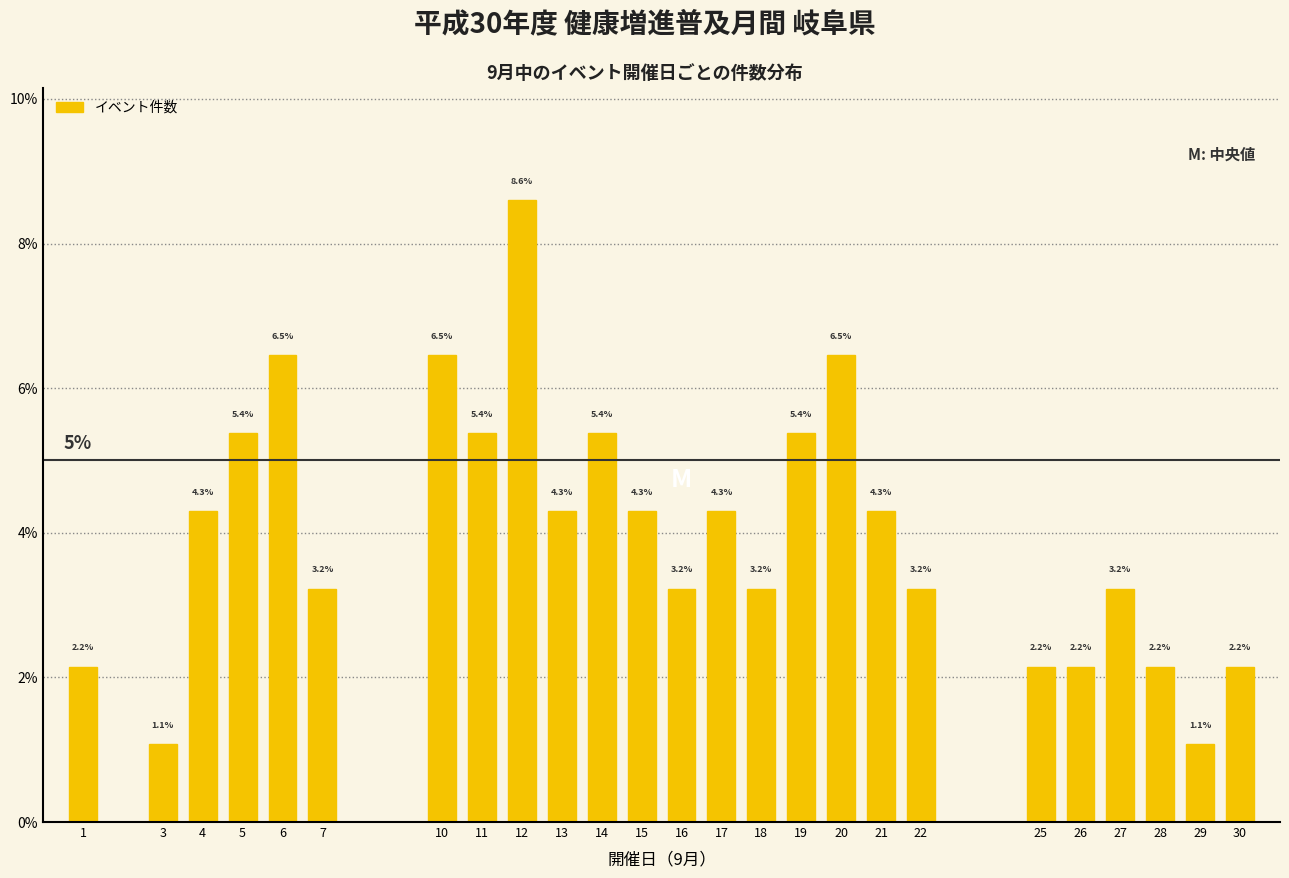

Are the bars horizontal?

No